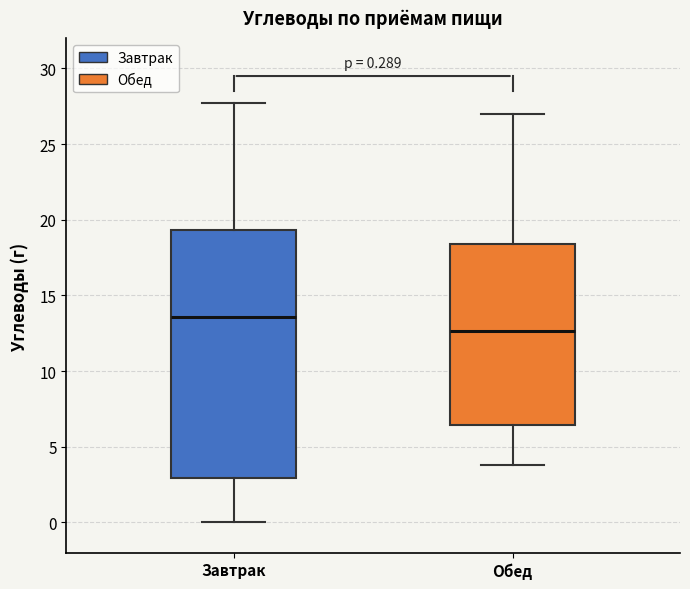

Which box's median line is the lowest?

Обед